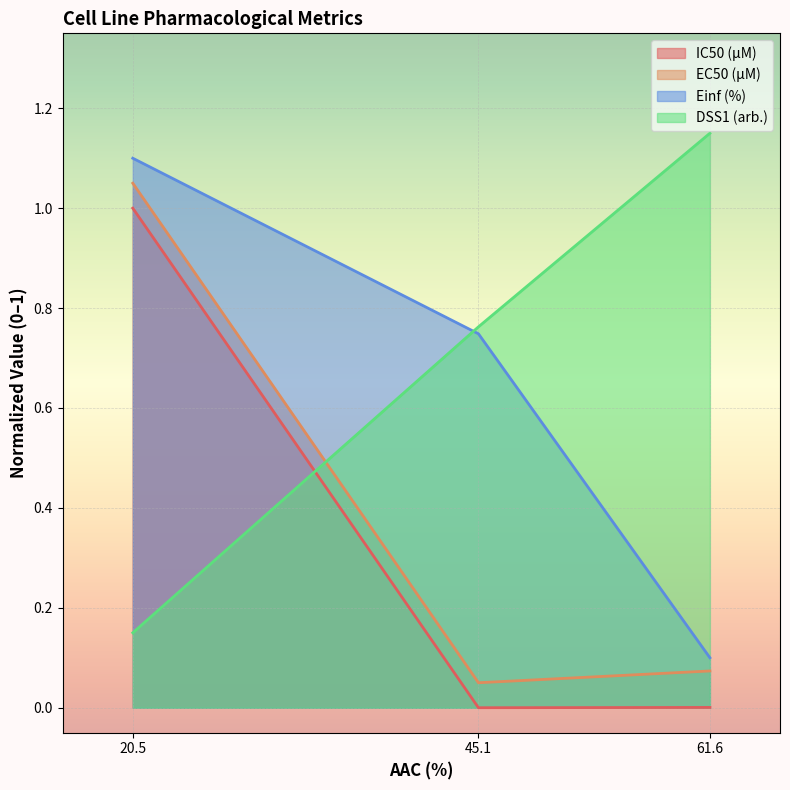

Is the value of Einf (%) at 61.6 greater than the value of EC50 (µM) at 20.5?

No